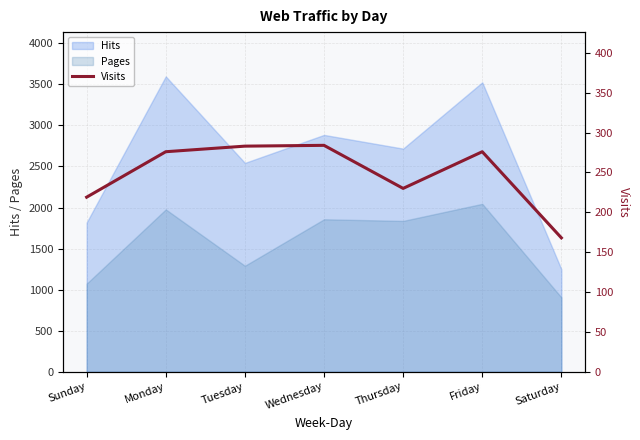

What is the smallest value displayed?

168